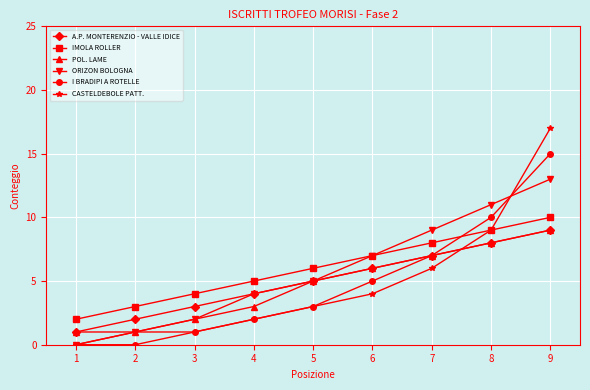

Reading left to right, transcribe all the data shown in this chart.

A.P. MONTERENZIO - VALLE IDICE: 1=1	2=2	3=3	4=4	5=5	6=6	7=7	8=8	9=9
IMOLA ROLLER: 1=2	2=3	3=4	4=5	5=6	6=7	7=8	8=9	9=10
POL. LAME: 1=1	2=1	3=2	4=3	5=5	6=6	7=7	8=8	9=9
ORIZON BOLOGNA: 1=0	2=1	3=2	4=4	5=5	6=7	7=9	8=11	9=13
I BRADIPI A ROTELLE: 1=0	2=0	3=1	4=2	5=3	6=5	7=7	8=10	9=15
CASTELDEBOLE PATT.: 1=0	2=1	3=1	4=2	5=3	6=4	7=6	8=9	9=17